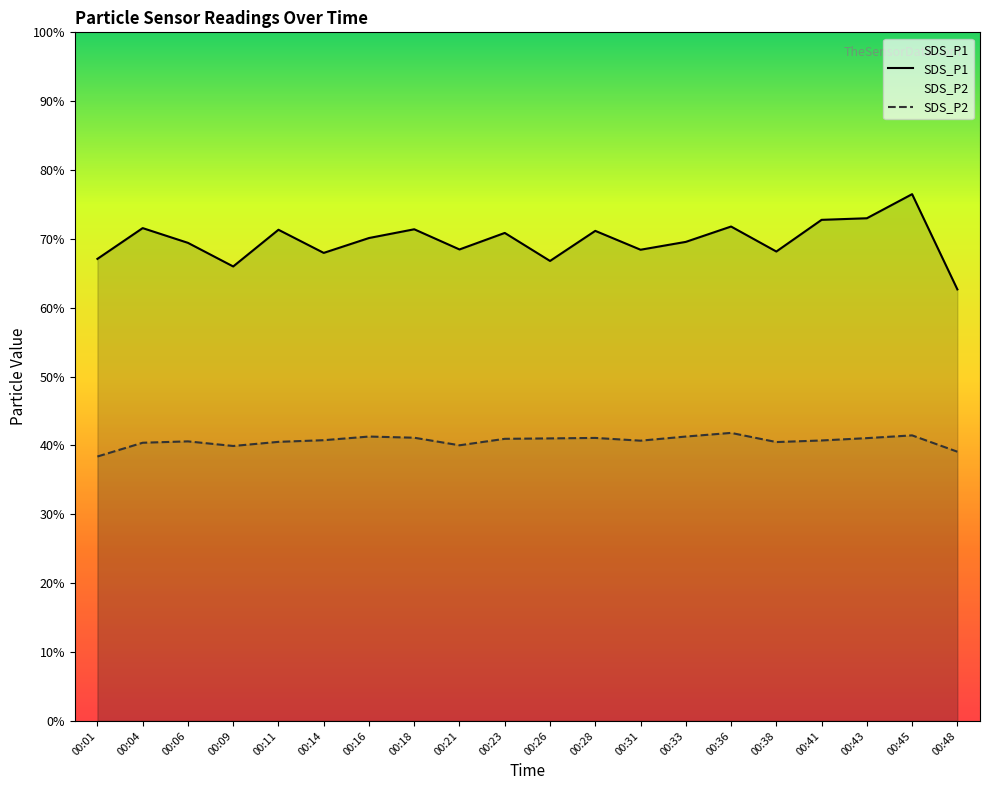

Rank the series by their maximum value, from highest to lowest.

SDS_P1, SDS_P2